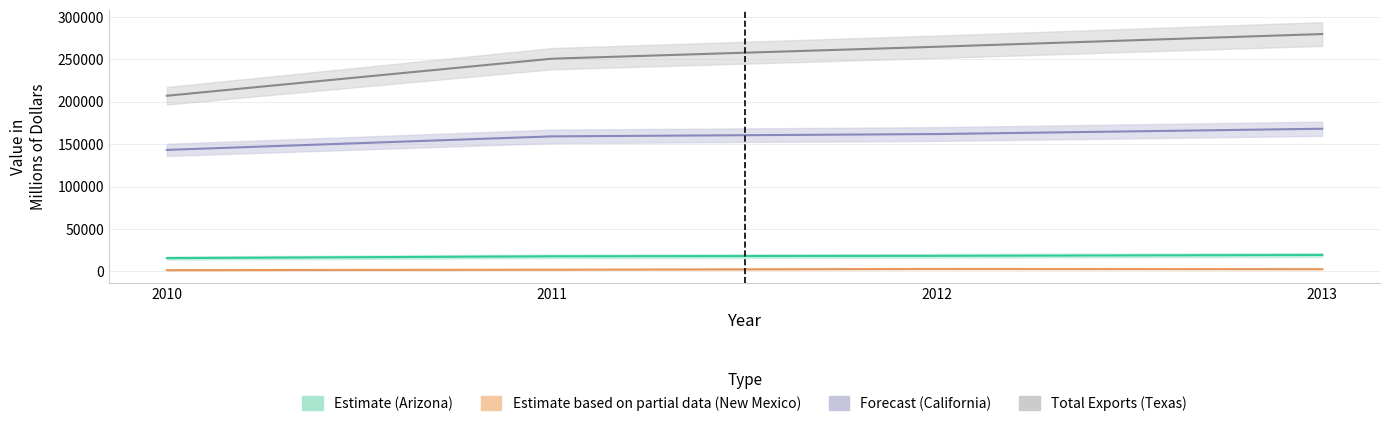

How many data points does each series have?

4